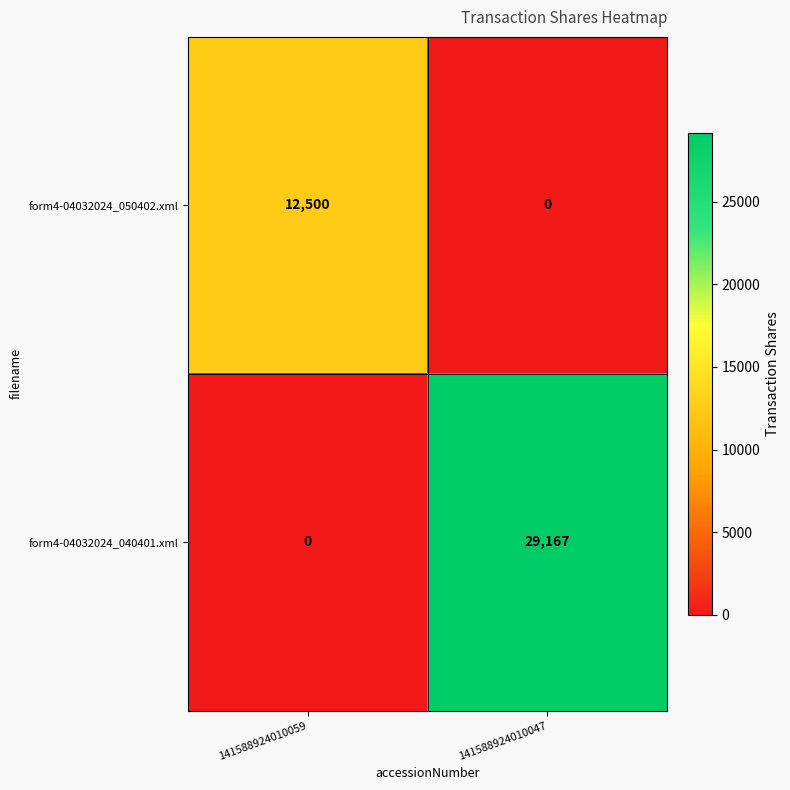

Count the number of data series in this chart.

2